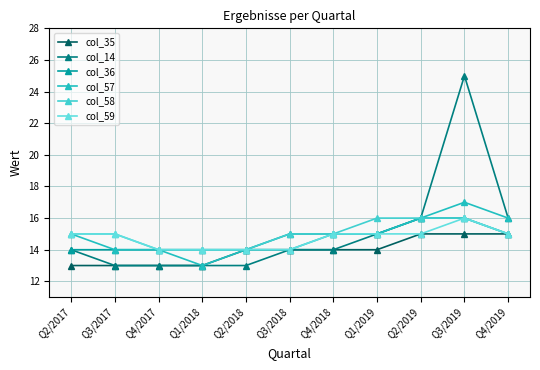

At which category is the sum across all series the highest?

Q3/2019